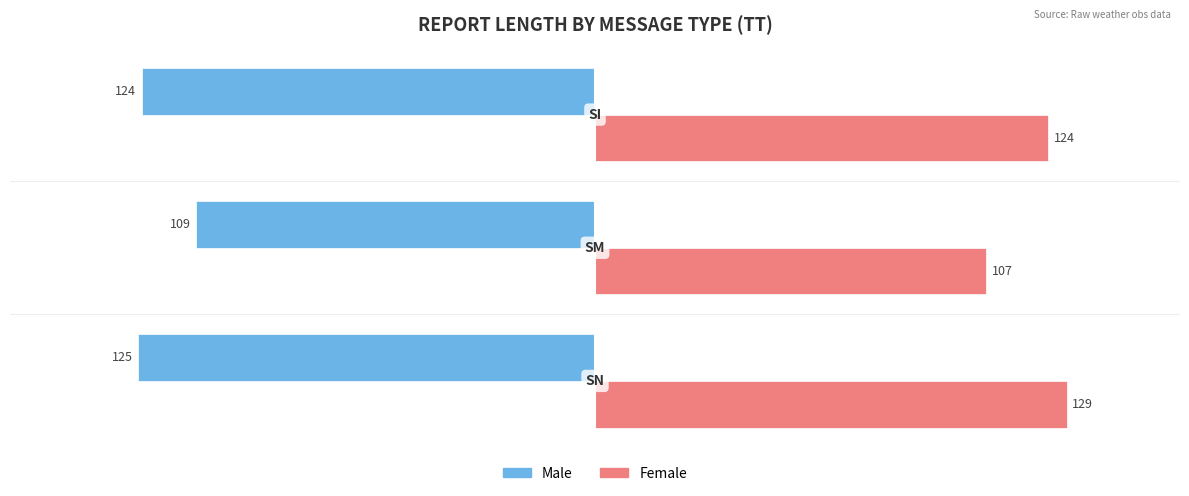

What is the highest value of the Male series?

-109